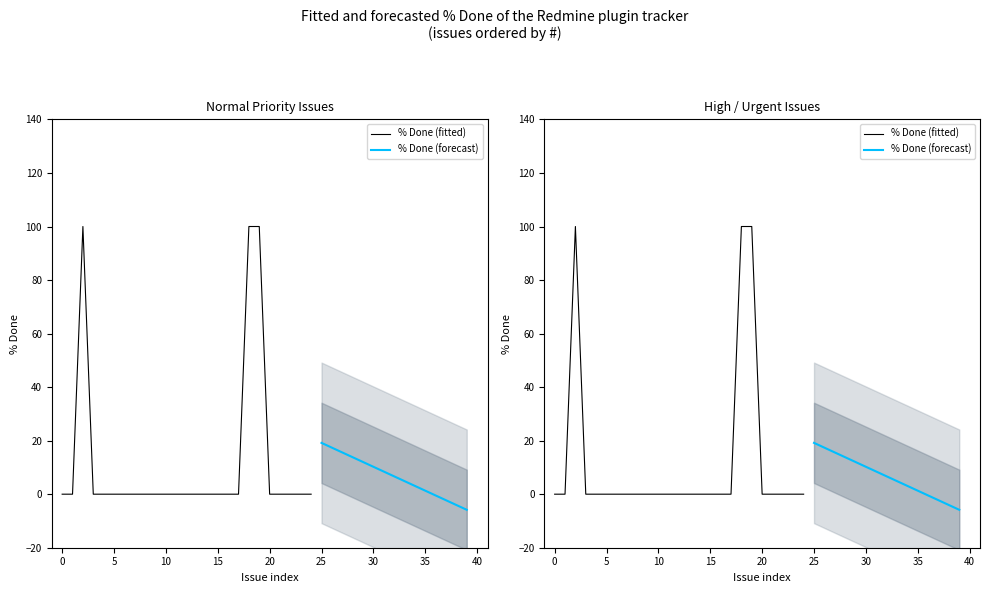

True or false: % Done (Forecast) and % Done (Historical) cross at least once.

False